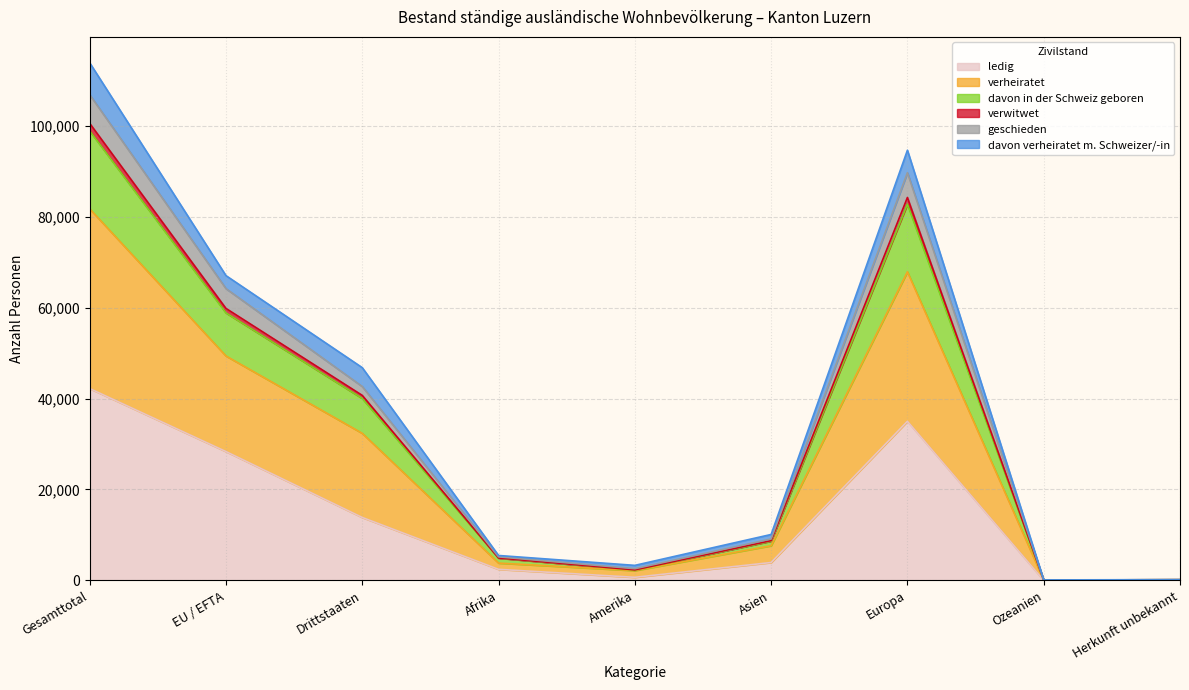

True or false: geschieden has more than 0 points higher than both neighbors.

True